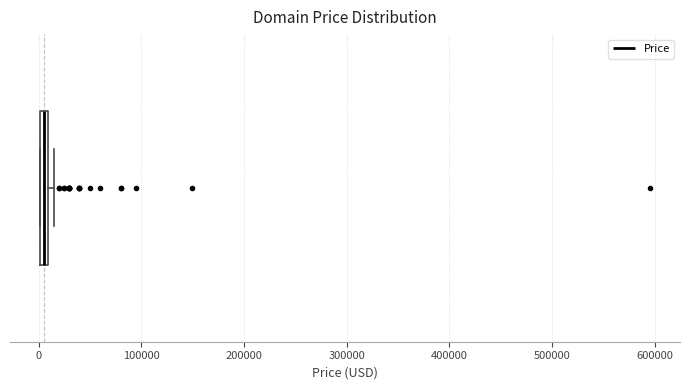

Where is the left edge of the box on the x-axis? The values are not printed on the chart, so give them approximately, as read against the axis.

0